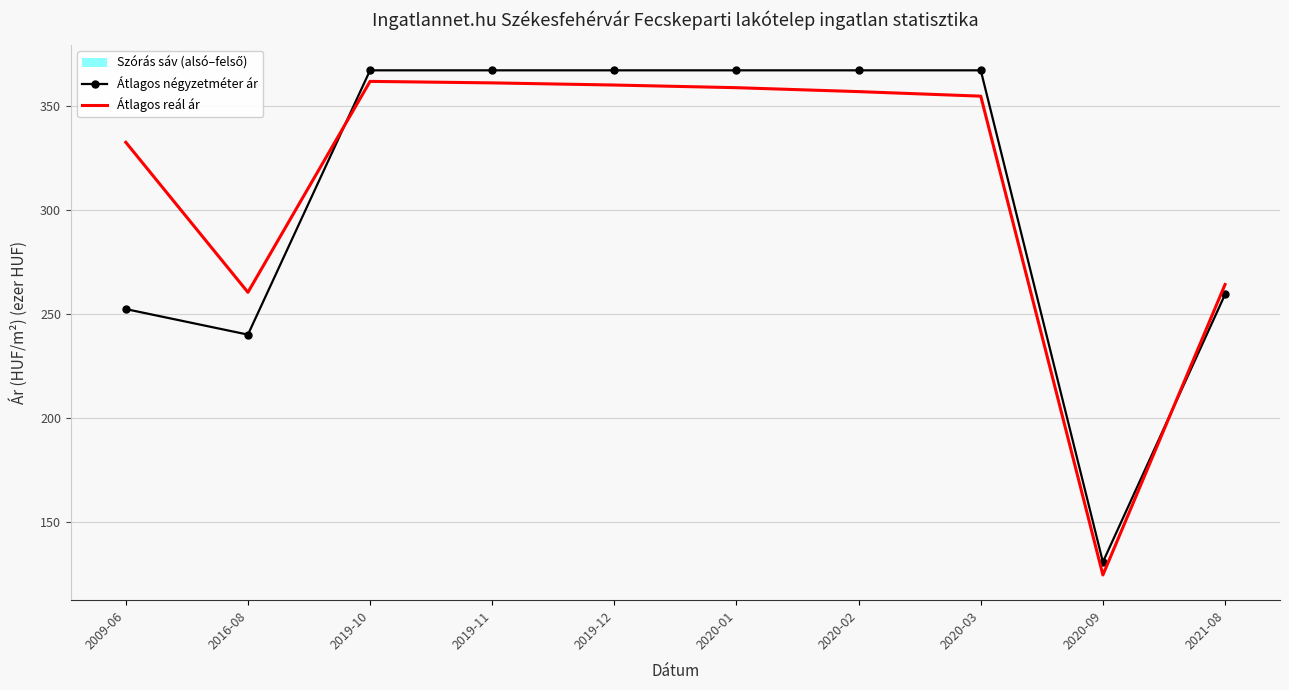

How many values in the Átlagos négyzetméter ár series are below 367?

4